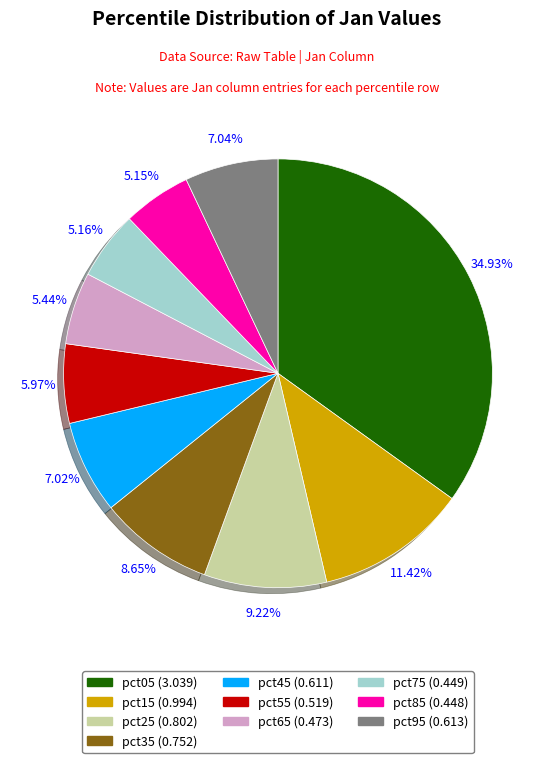

To the nearest percent, what is the difference between the largest and smallest slice percentages?

30%